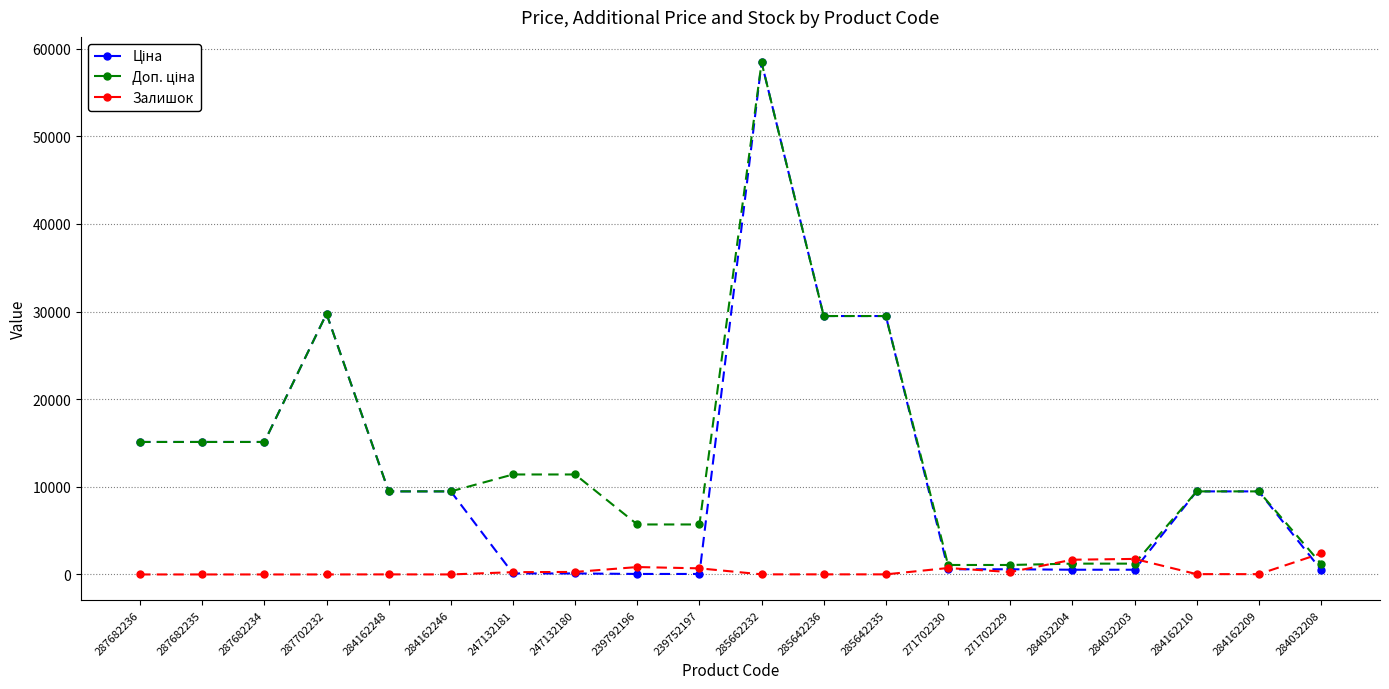

Which category has the highest value across all series?

285662232